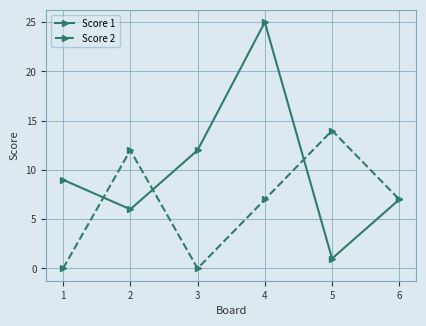

At which category does Score 2 reach its first local peak?

2